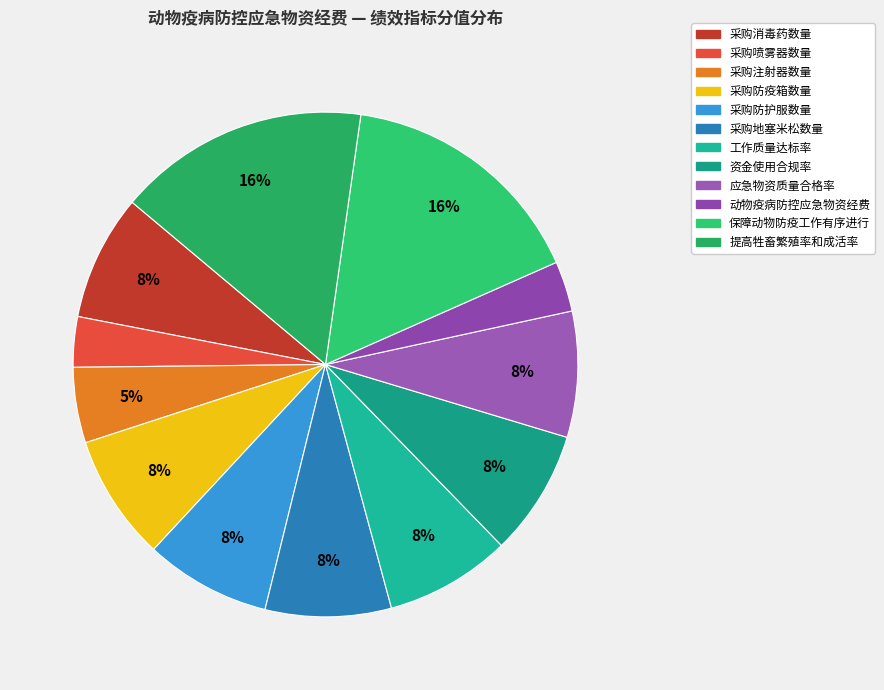

How much of the chart is everything except 保障动物防疫工作有序进行?

83.9%